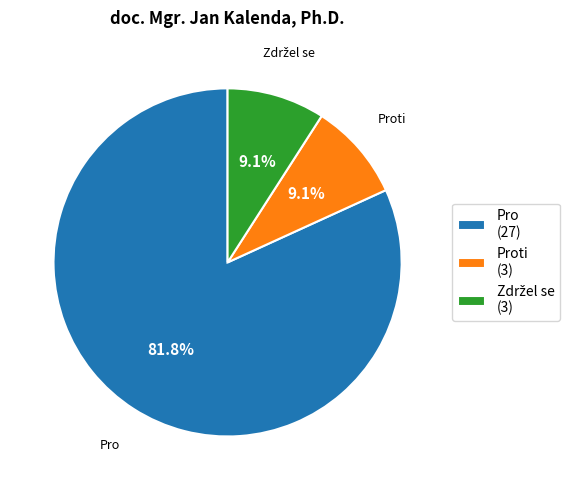

Is there any slice that represents more than half of the pie?

Yes